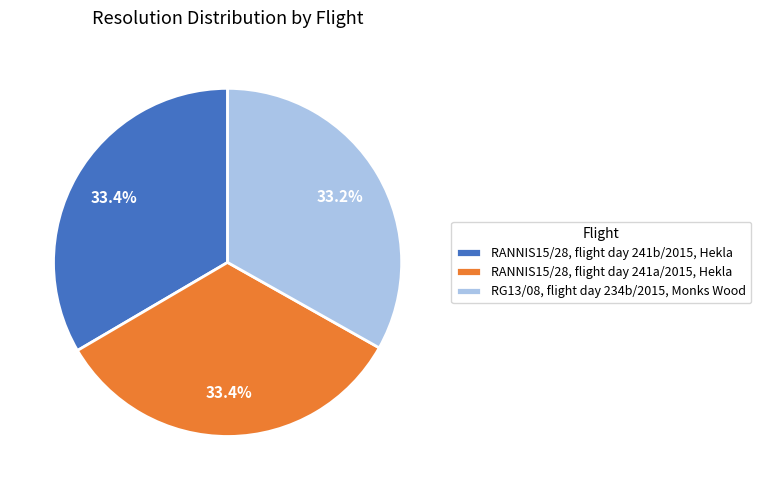

What percentage is the RANNIS15/28, flight day 241b/2015, Hekla slice, to the nearest percent?

33%